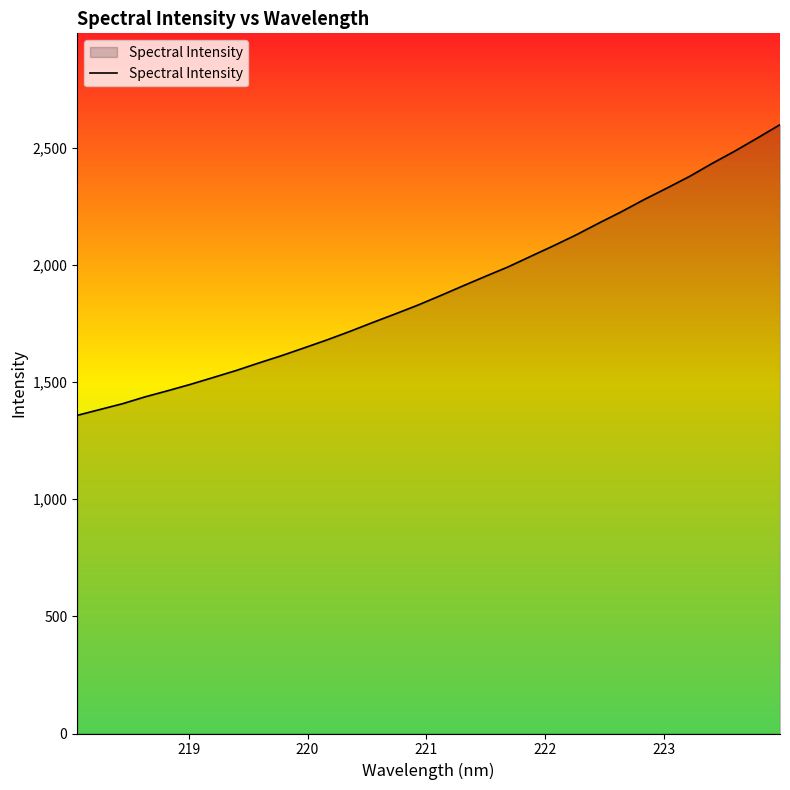

What is the greatest value displayed?

2597.7